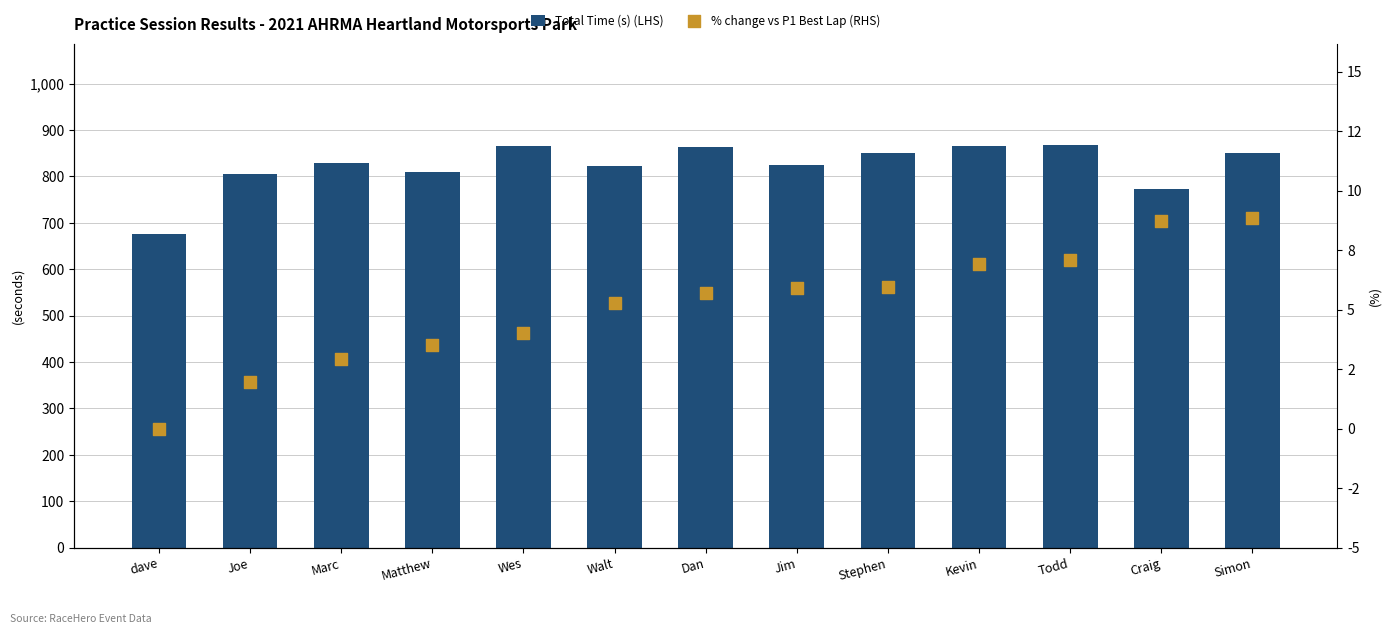

Which series contains the lowest Y value?

% change vs P1 Best Lap (RHS)